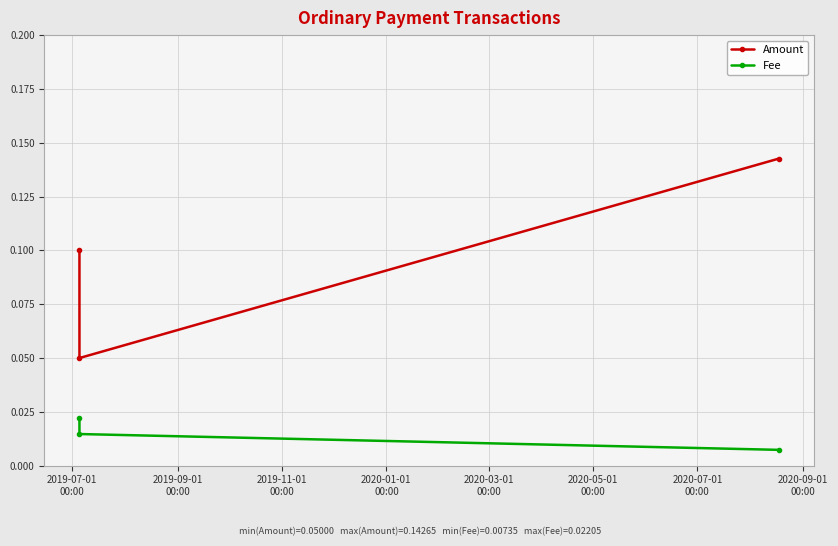

Which series has the widest spread of values?

Amount